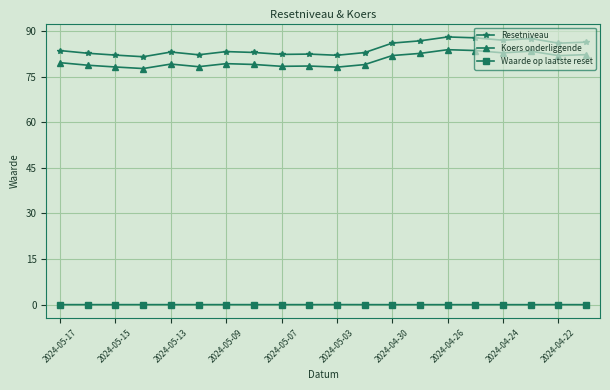

How many categories are shown in the chart?

20